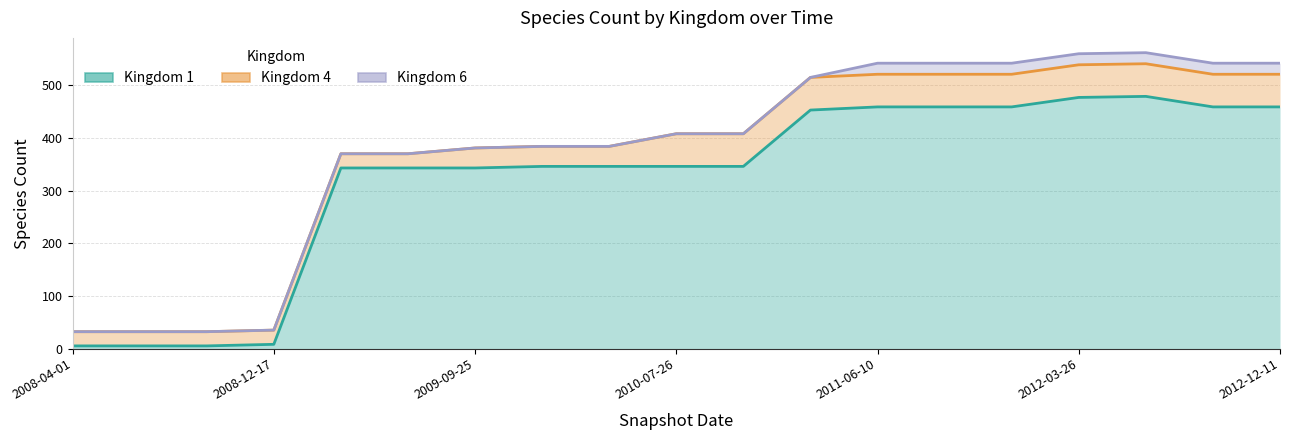

At which category is the sum across all series the highest?

16